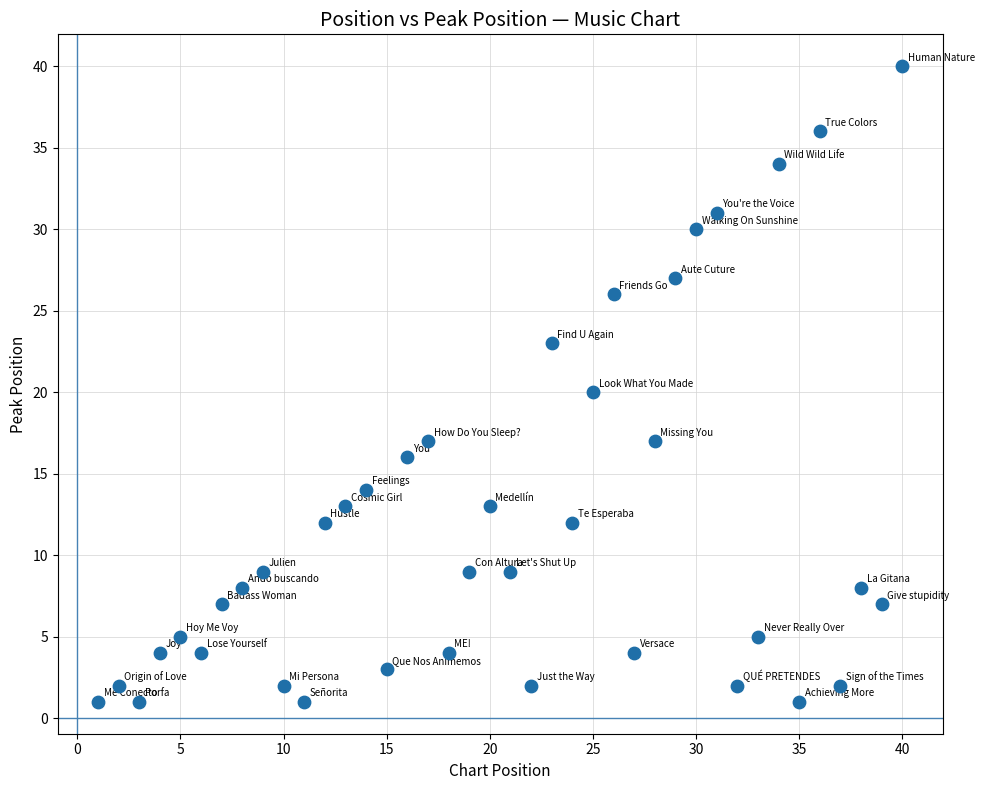

What is the range of X values (max minus min)?

39